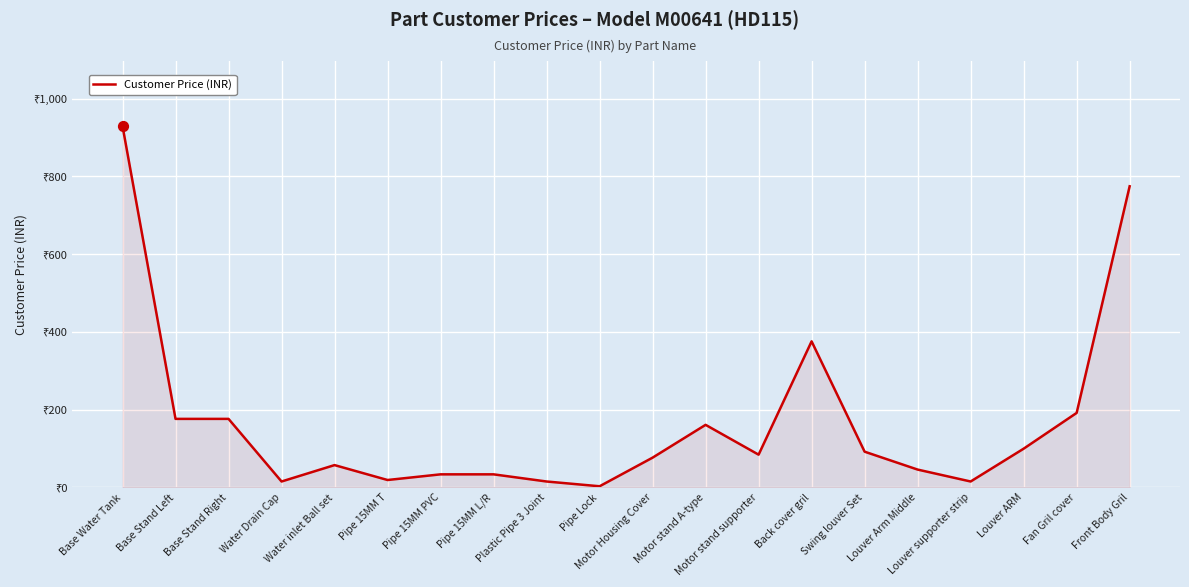

Approximately how many times larger is the value at Front Body Gril compared to Pipe Lock?

252.5